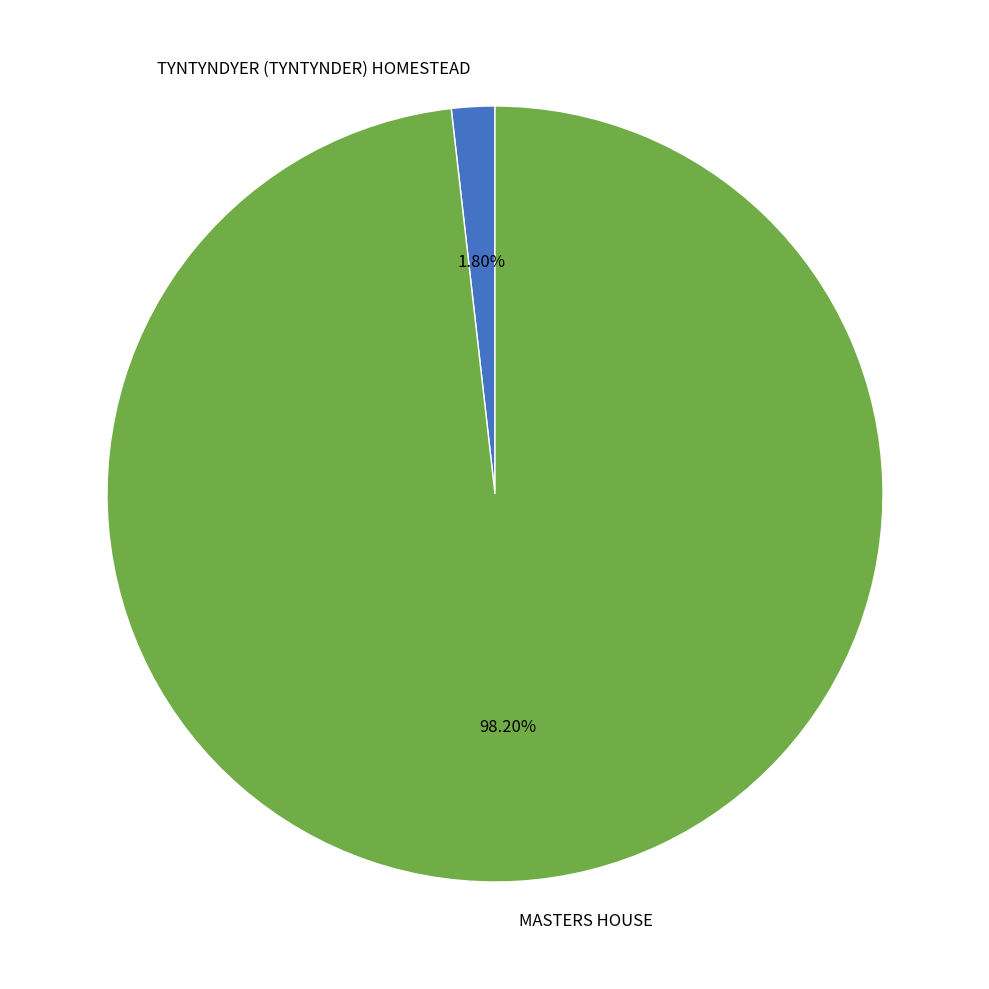

How many slices are in this pie chart?

2